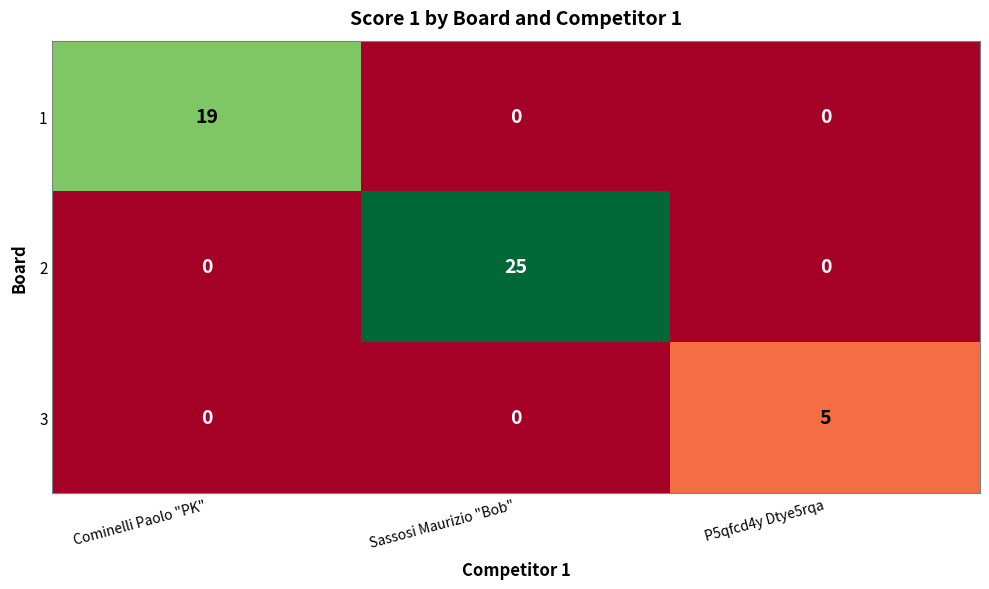

The 1 series shows 0 at P5qfcd4y Dtye5rqa. True or false?

True